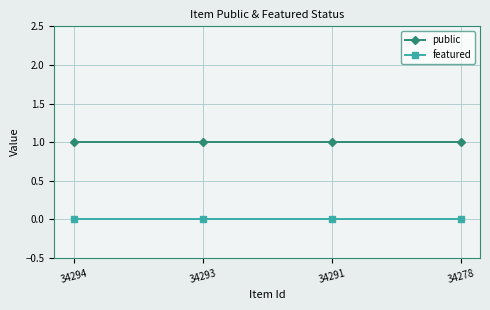

What is the sum of all public values?

4